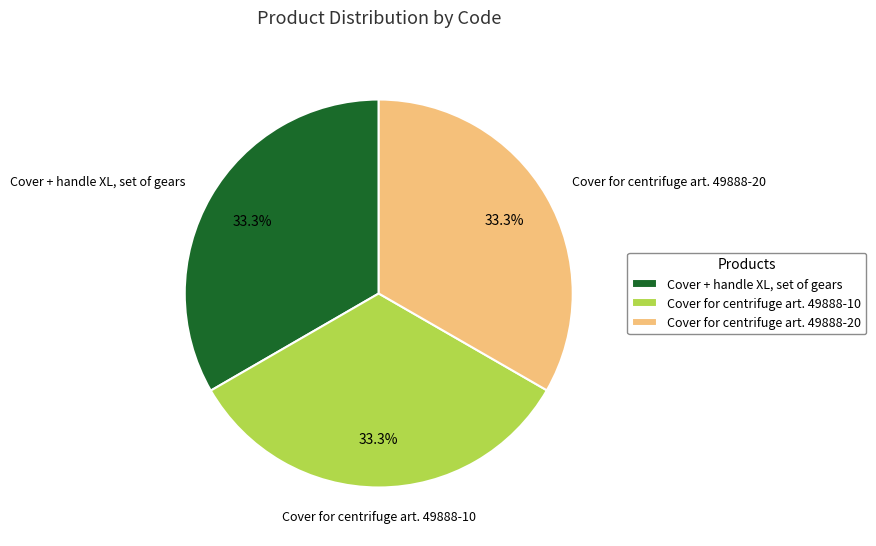

Does any single category account for the majority?

No